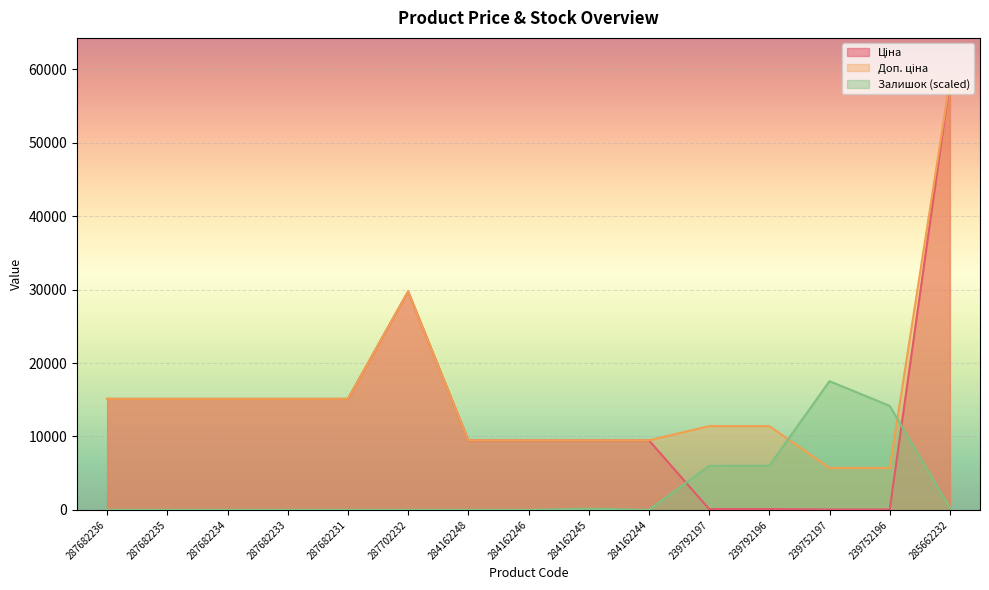

True or false: Доп. ціна and Ціна intersect in this chart.

False